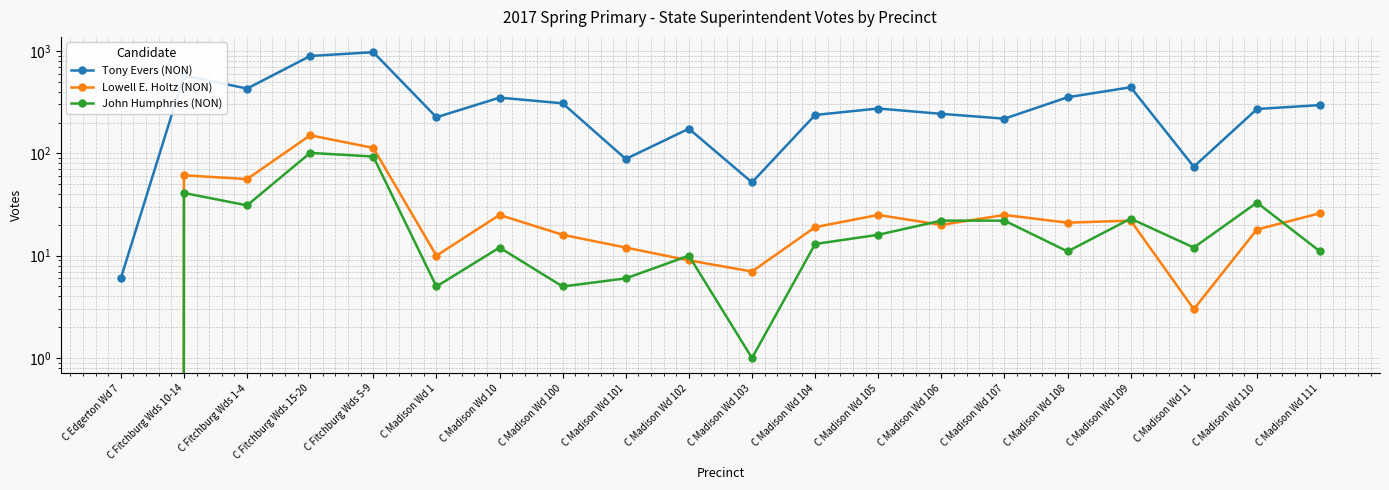

What is the value of the Lowell E. Holtz (NON) point at the 7th from the left?

25